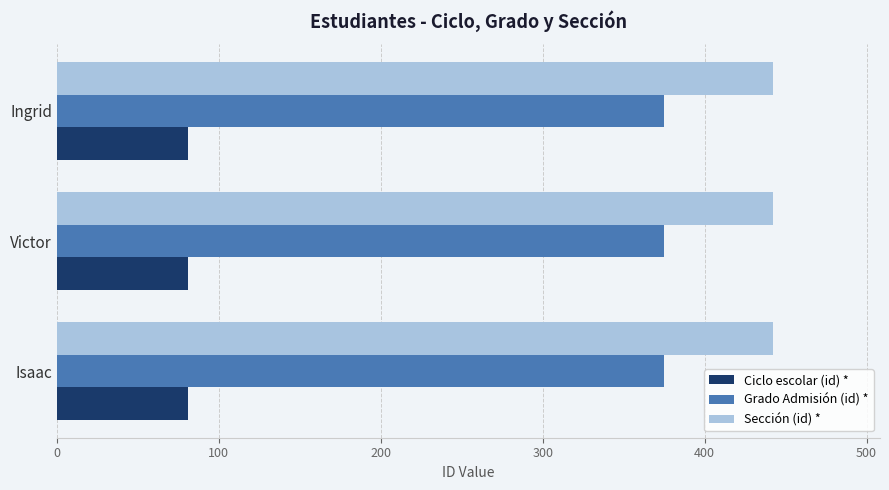

Is it true that Grado Admisión (id) * equals 375 at Isaac?

True